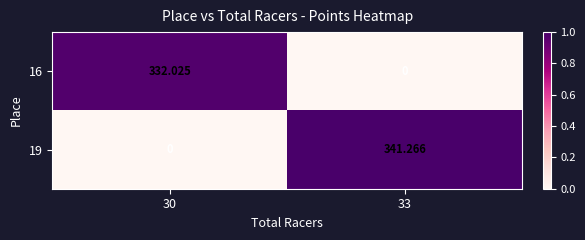

Is the value of 19 at 33 greater than the value of 16 at 30?

Yes